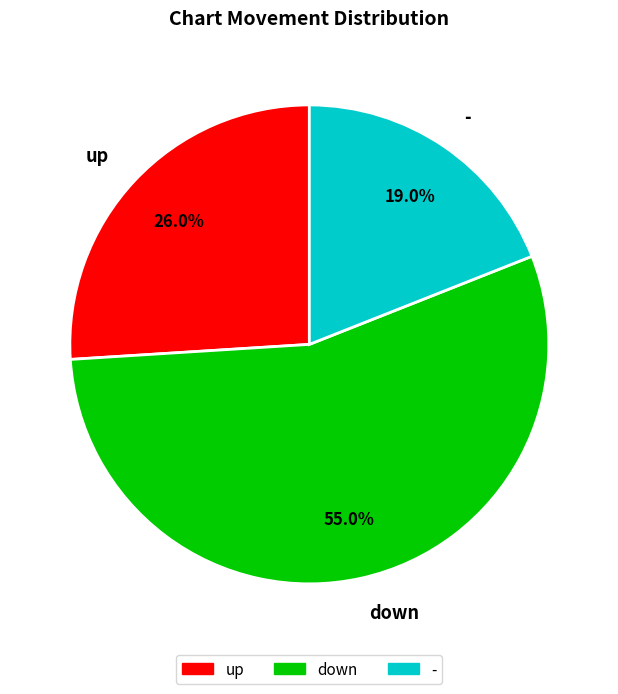

Between down and -, which is larger?

down